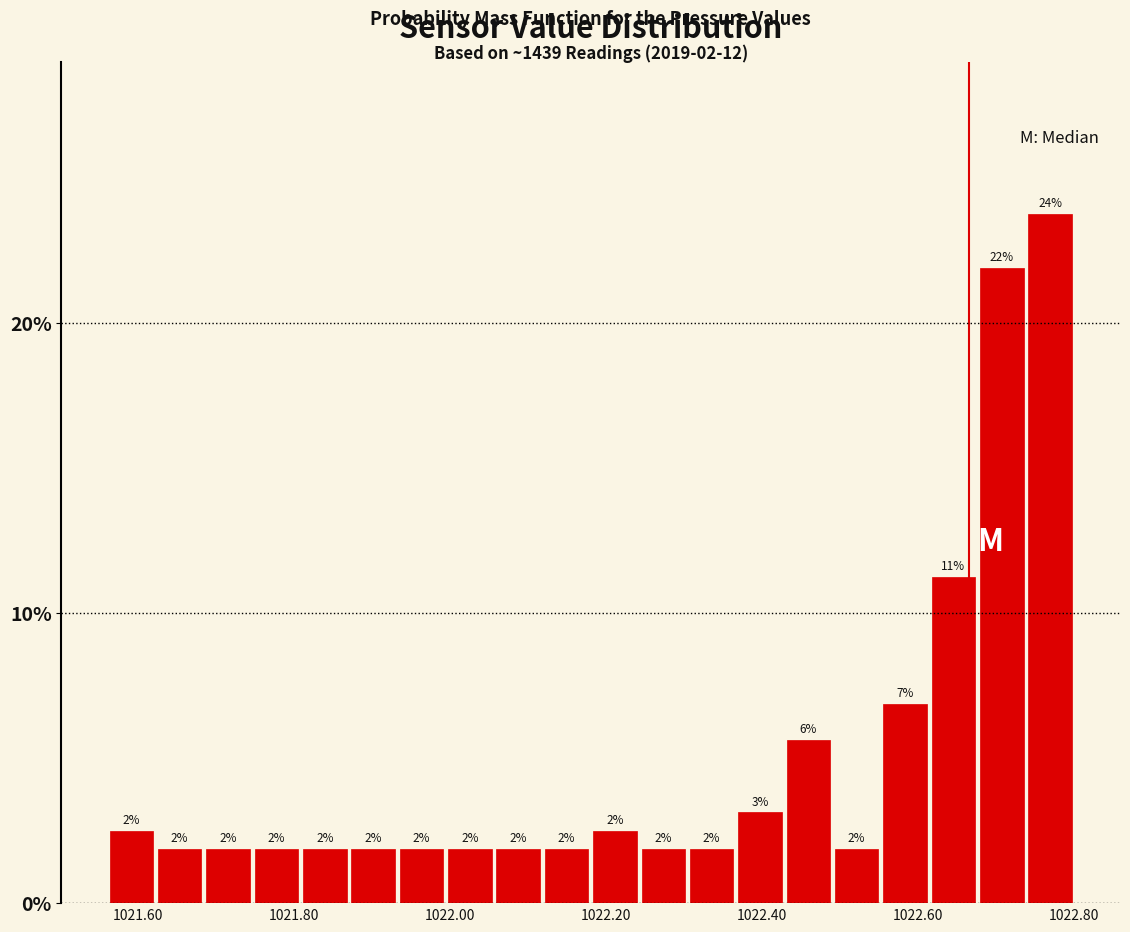

Read against the x-axis, roughly where is the centre of the tallest bar?

1022.76